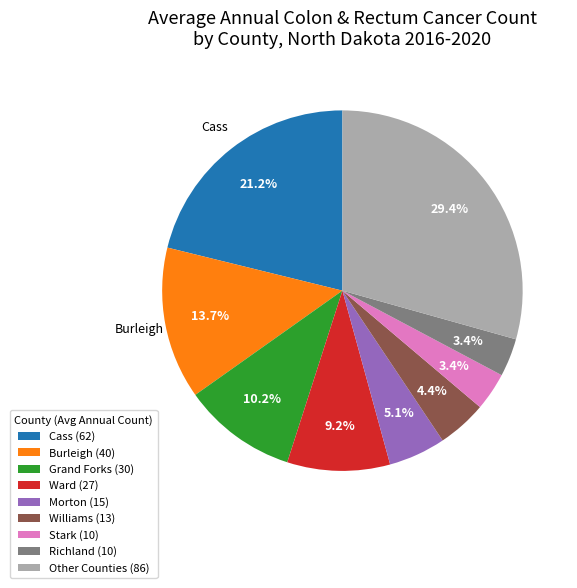

Which has a higher value, Stark (10) or Williams (13)?

Williams (13)